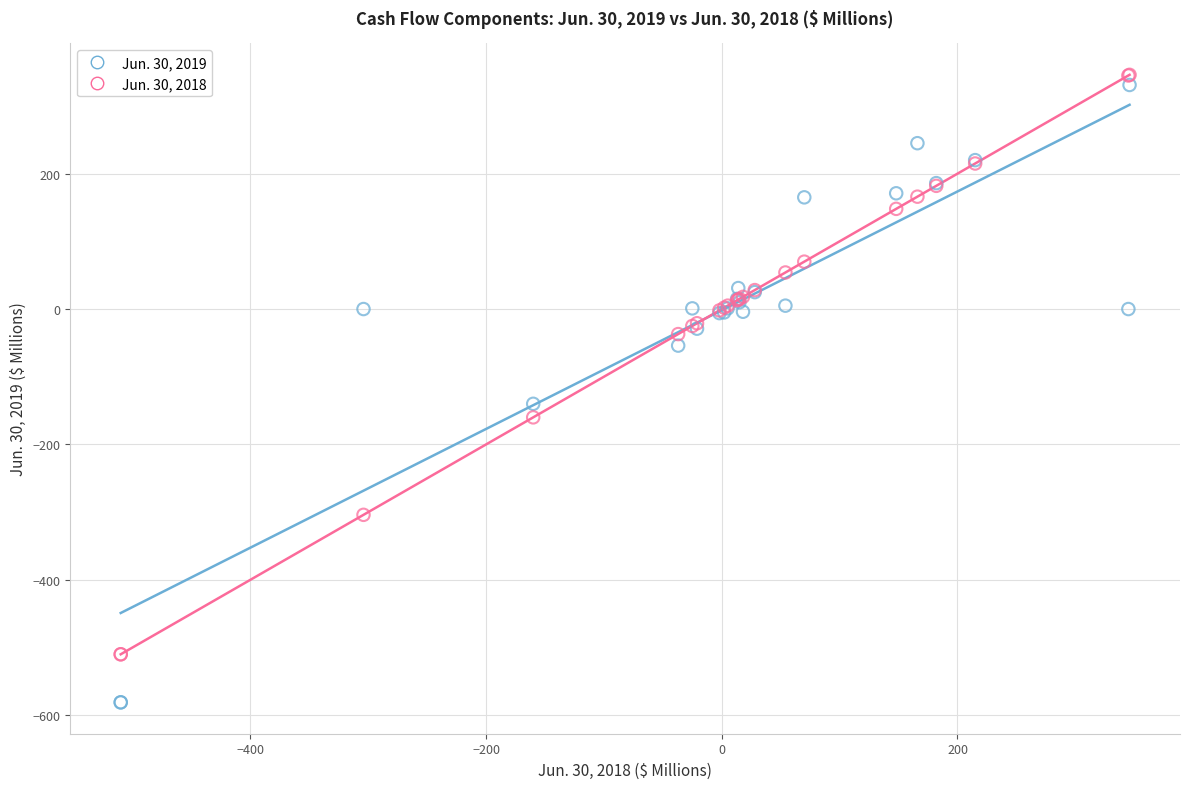

Which series has the widest spread of Y values?

Jun. 30, 2019